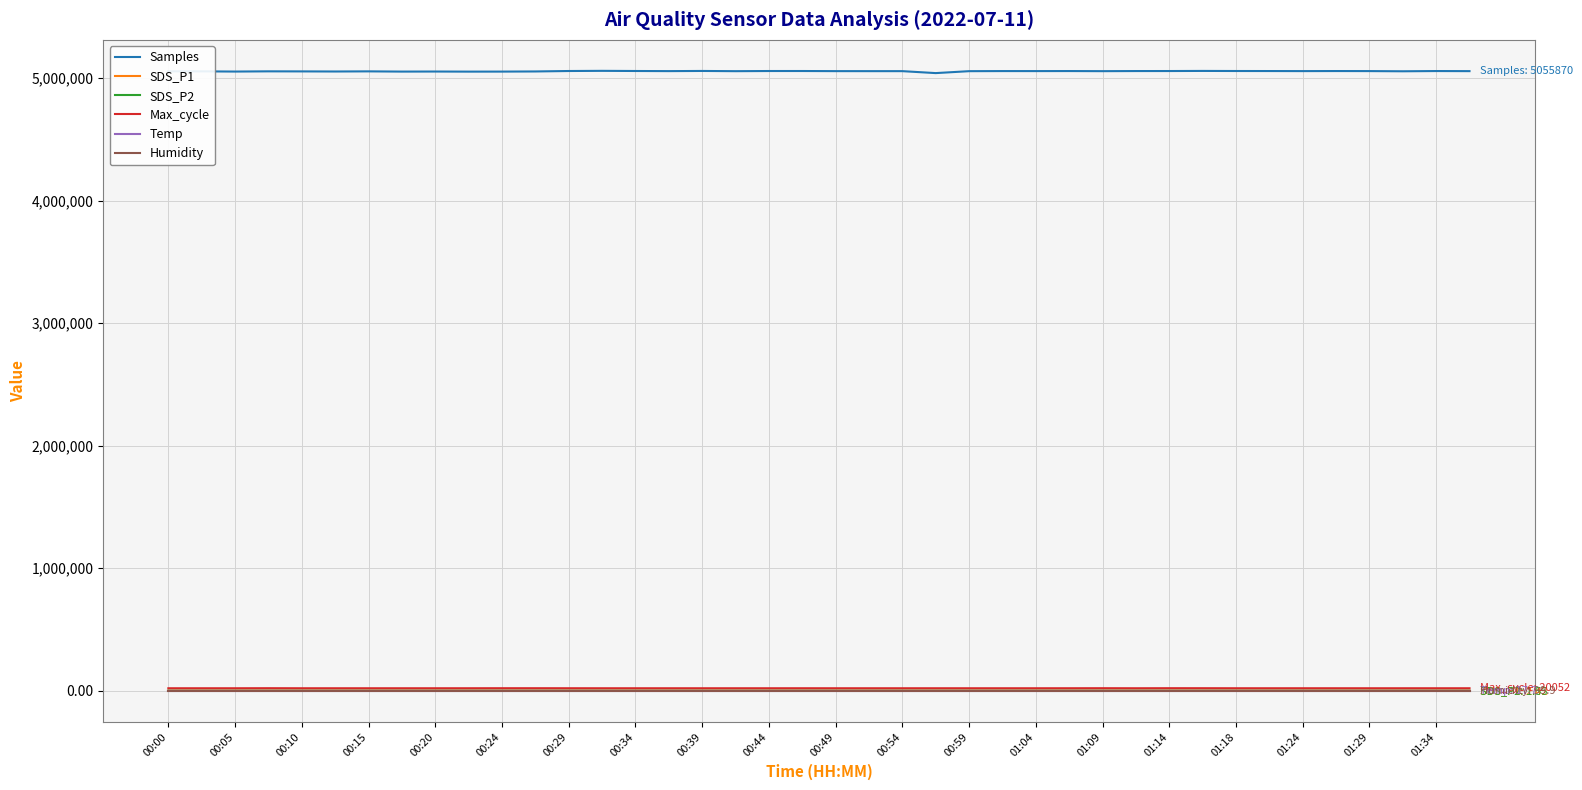

Which series has the largest range (max minus min)?

Samples